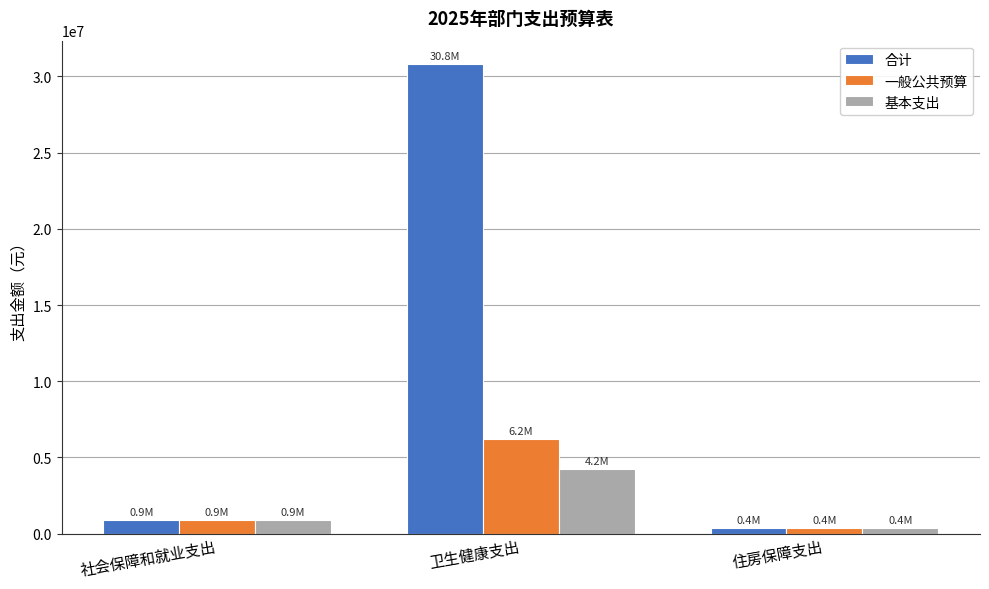

The 合计 series shows 901236.5 at 社会保障和就业支出. True or false?

True